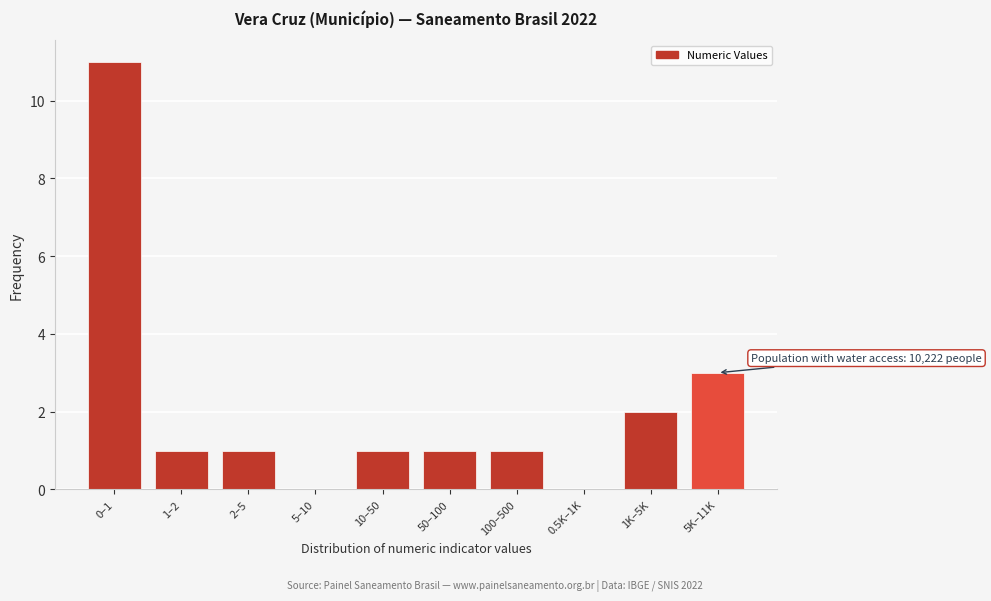

Reading left to right, transcribe all the data shown in this chart.

0–1=11	1–2=1	2–5=1	5–10=0	10–50=1	50–100=1	100–500=1	0.5K–1K=0	1K–5K=2	5K–11K=3